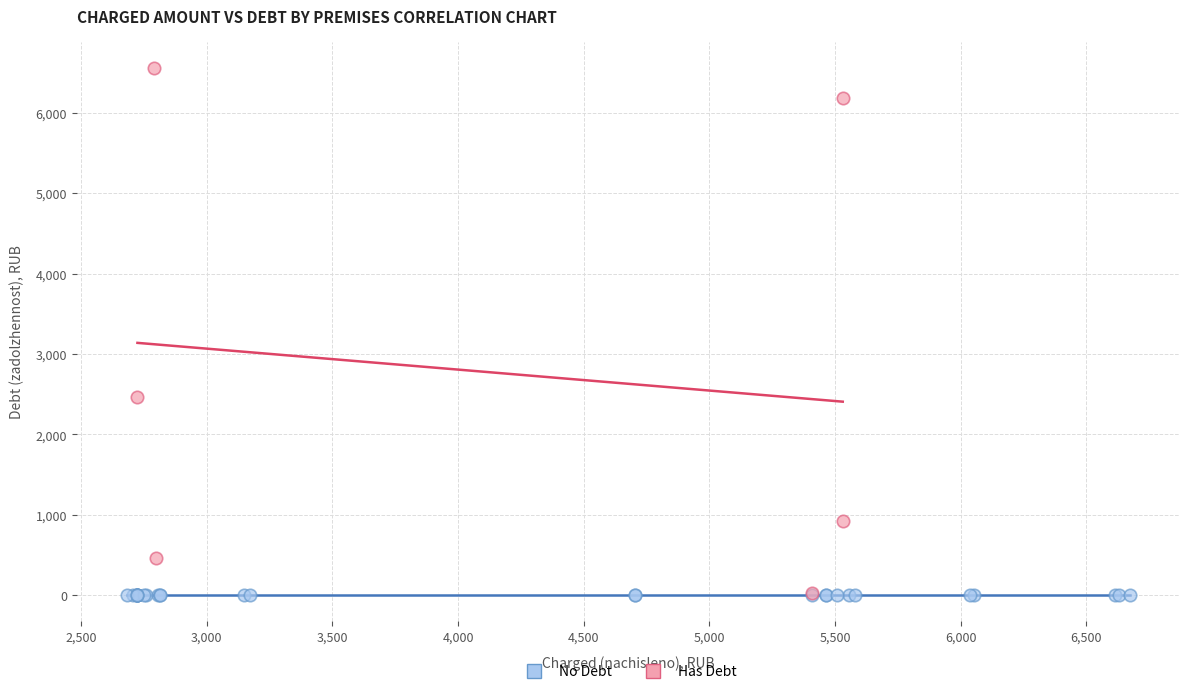

Which series contains the highest Y value?

Has Debt